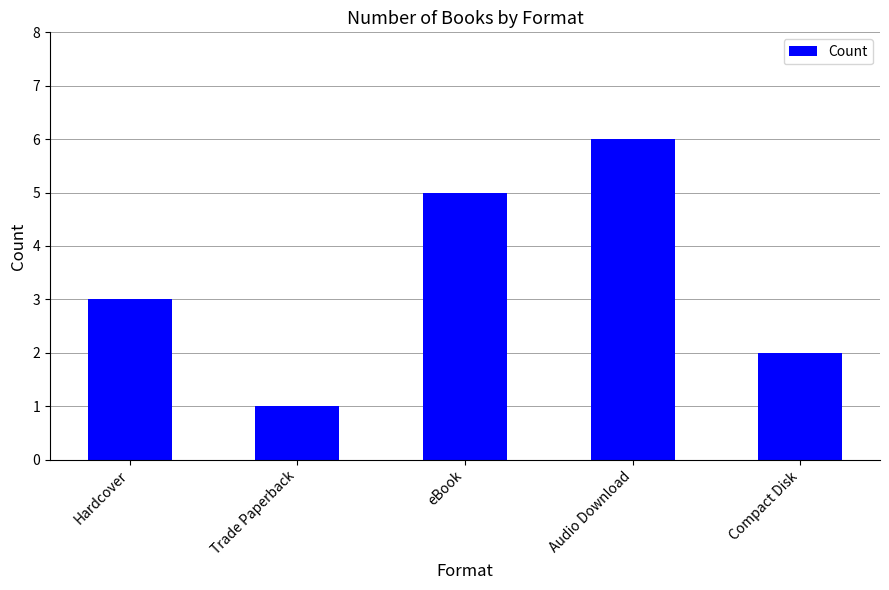

What is the value of the 5th bar from the left?

2